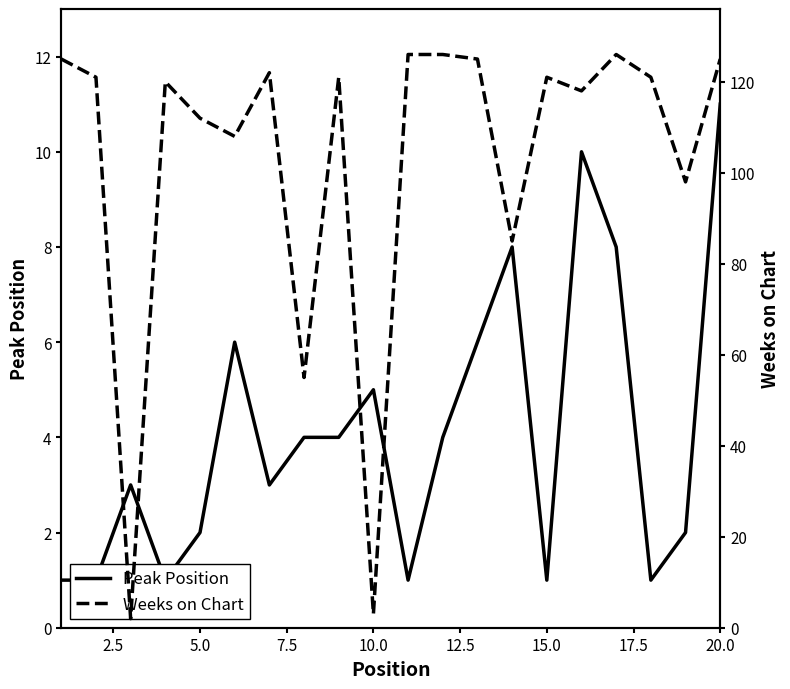

What position from the right is 2.5?

19